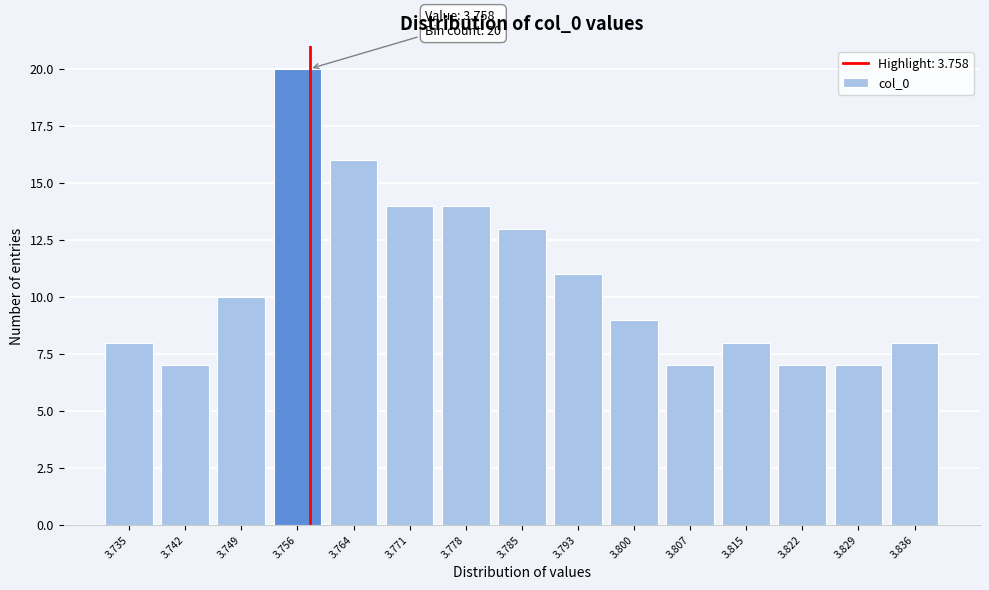

Over which range of the x-axis is the bar tallest?

3.753 to 3.760